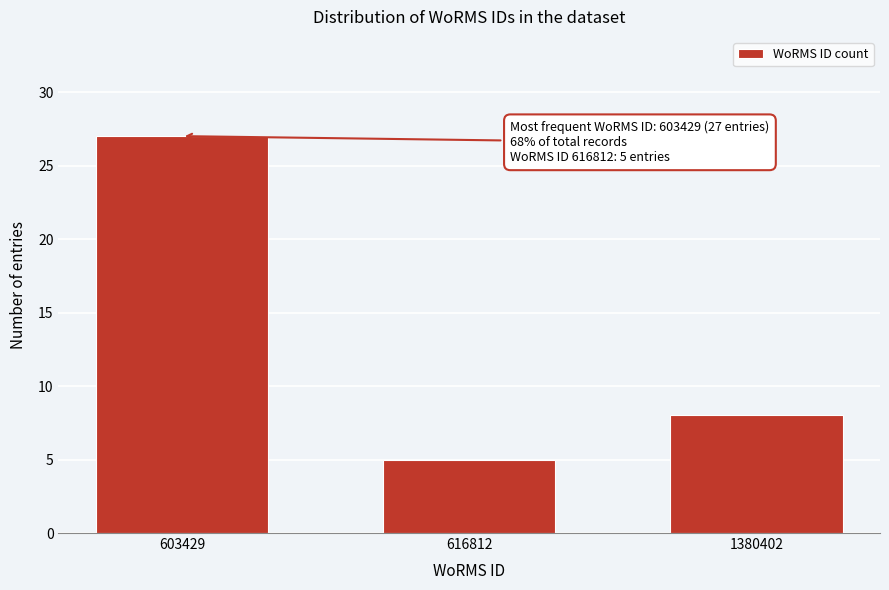

Reading right to left, transcribe all the data shown in this chart.

1380402=8	616812=5	603429=27